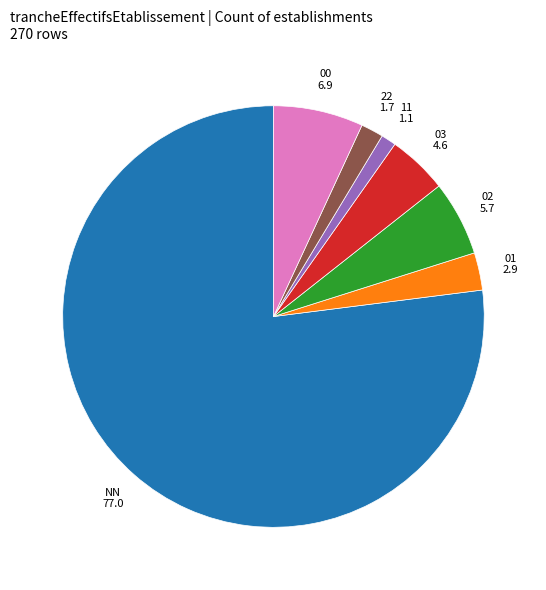

Is there any slice that represents more than half of the pie?

Yes